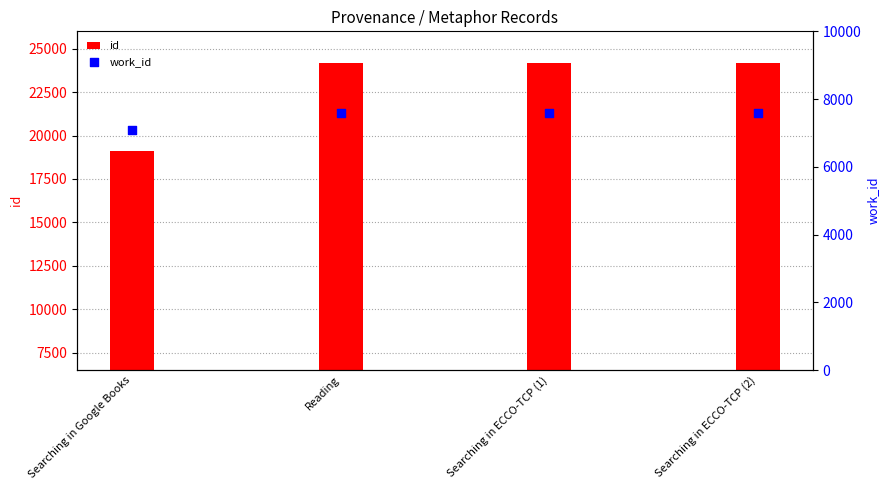

What are all the series names shown in the legend?

id, work_id